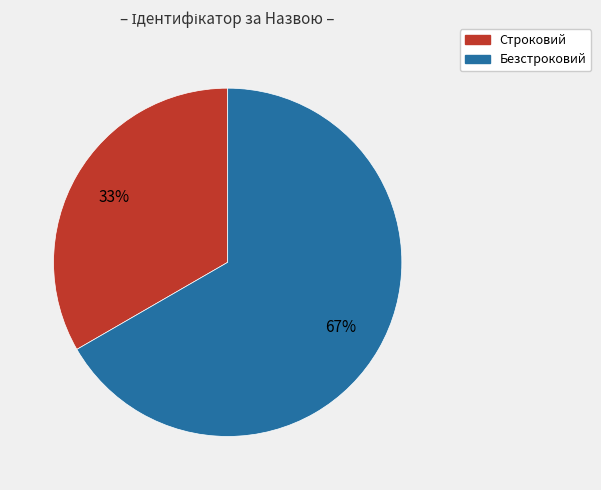

Do Безстроковий and Строковий together represent more than half of the pie?

Yes